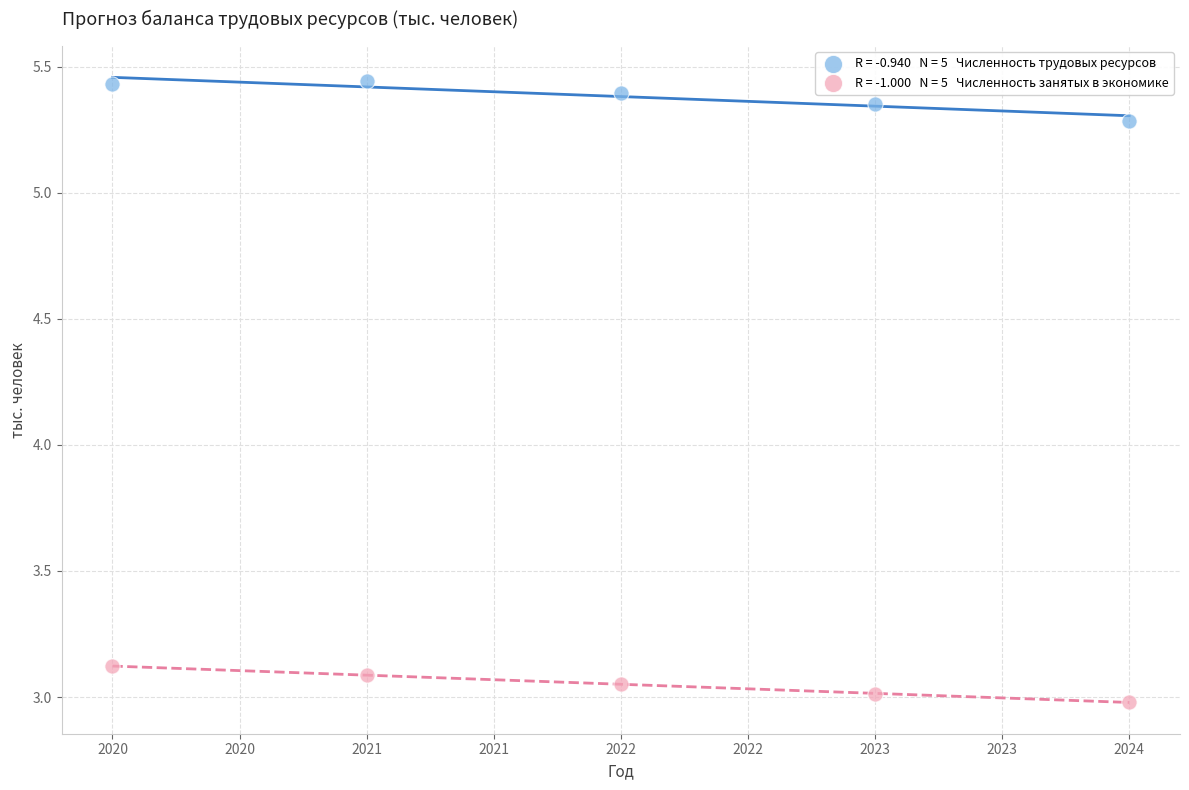

Across all data points, what is the average X value?

2022.0